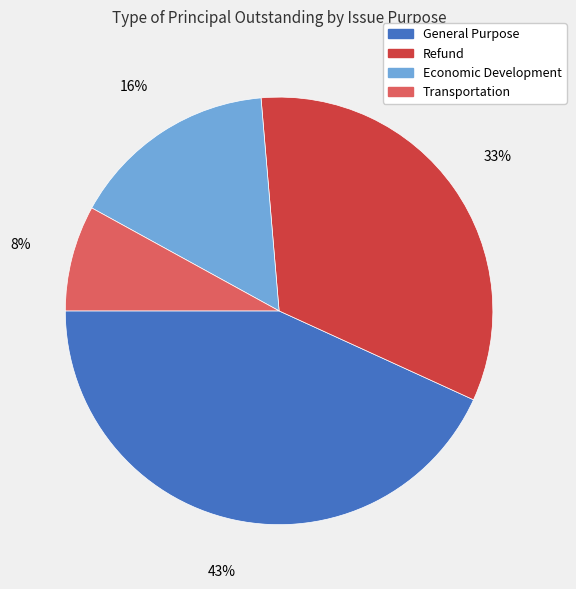

The Transportation slice represents 8% of the pie. True or false?

True